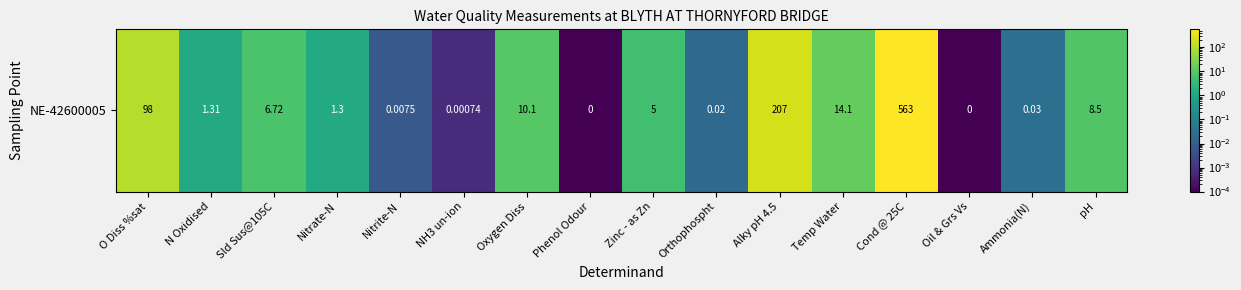

What is the difference between the maximum and minimum values?

563.0